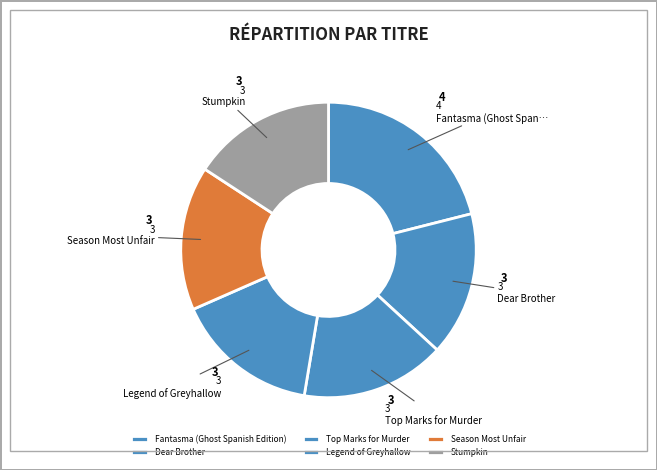

Is there a majority slice in this chart?

No